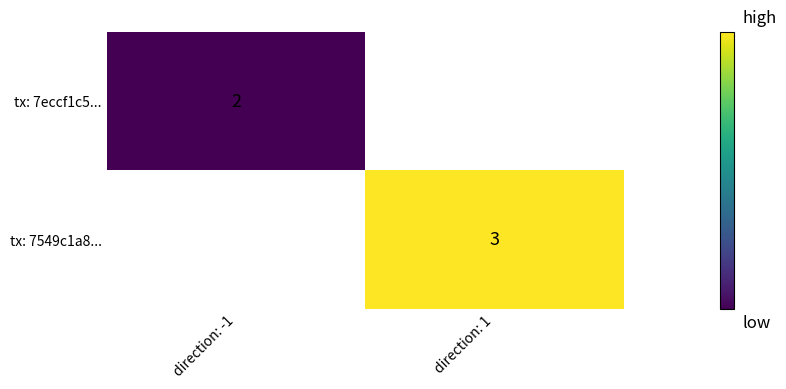

What is the minimum value shown in the chart?

2.0